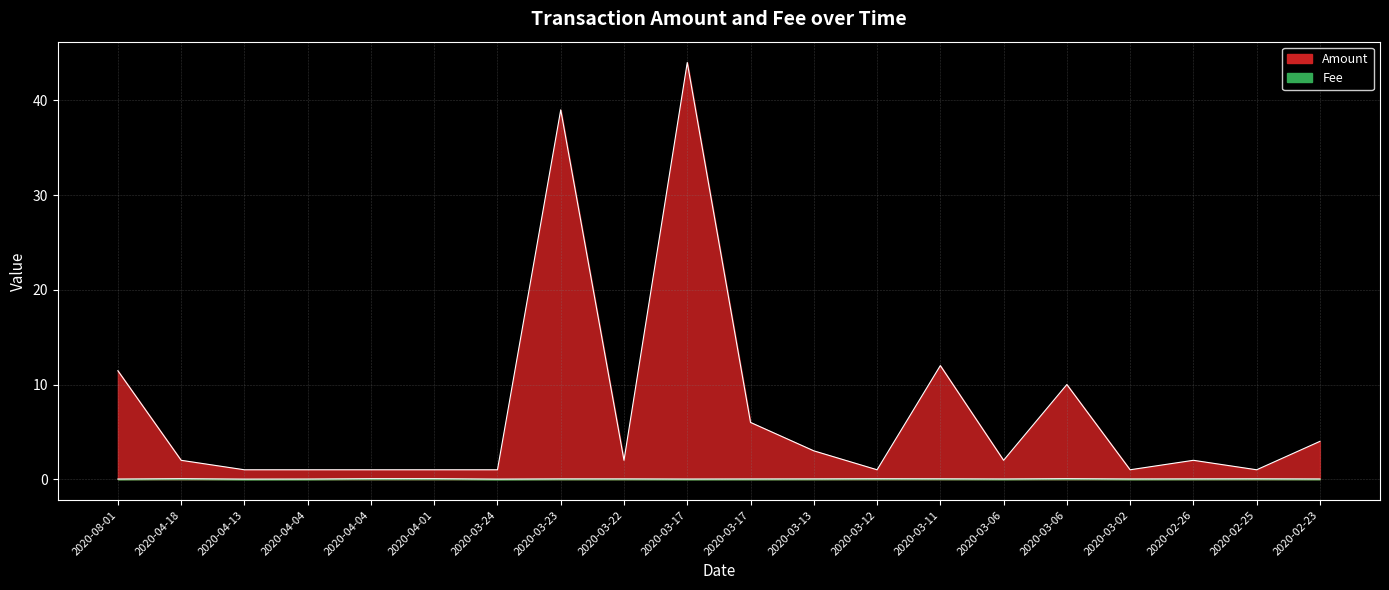

What is the value of the Amount point at the 14th from the left?

12.0